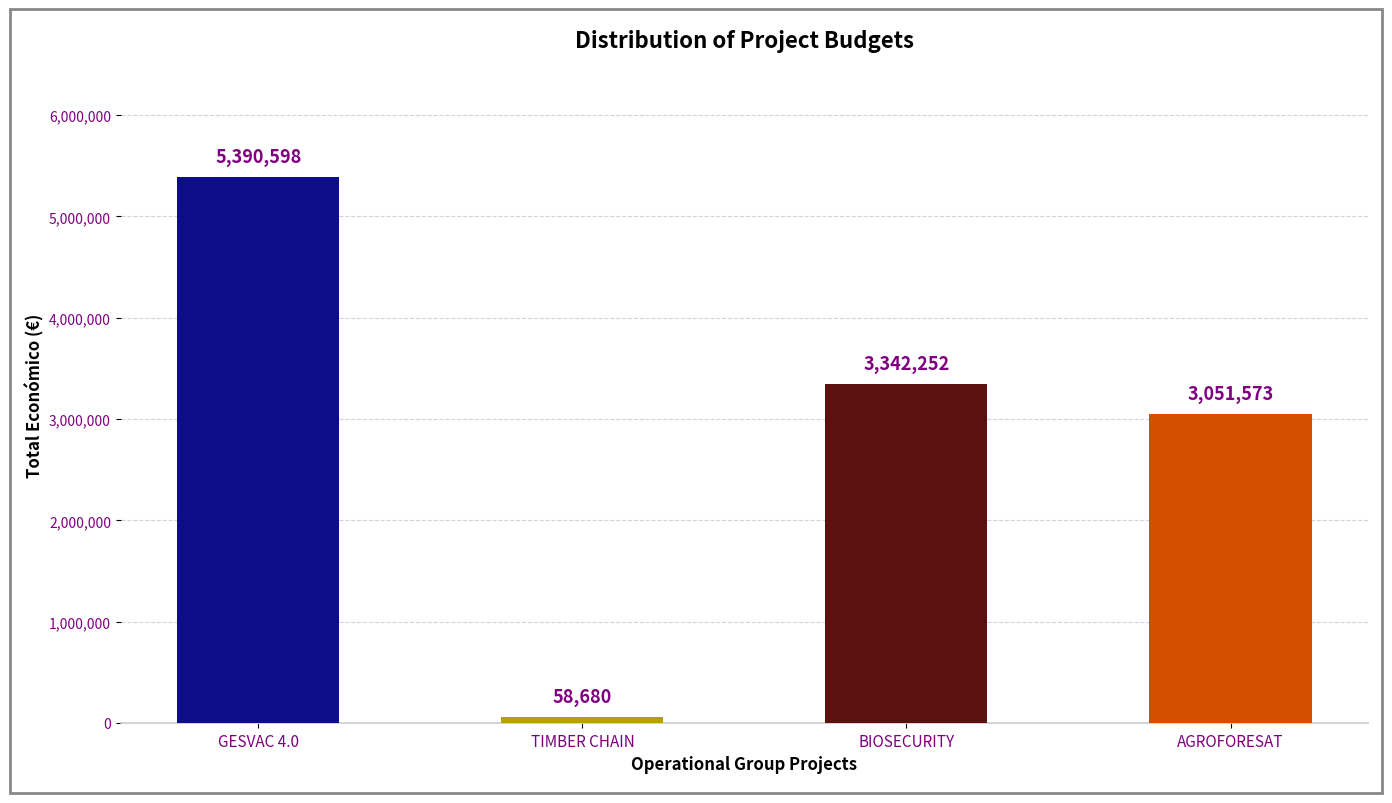

Between AGROFORESAT and TIMBER CHAIN, which is larger?

AGROFORESAT